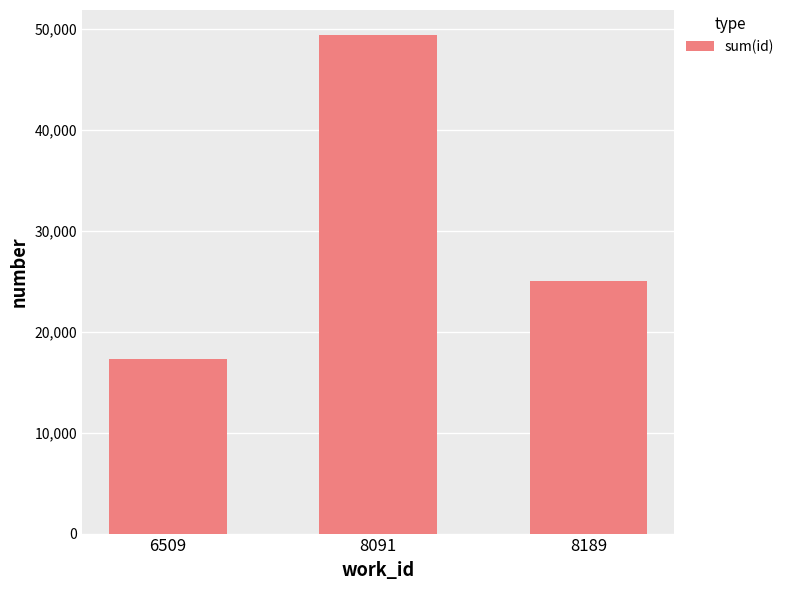

How many values are between 17321 and 49394?

3